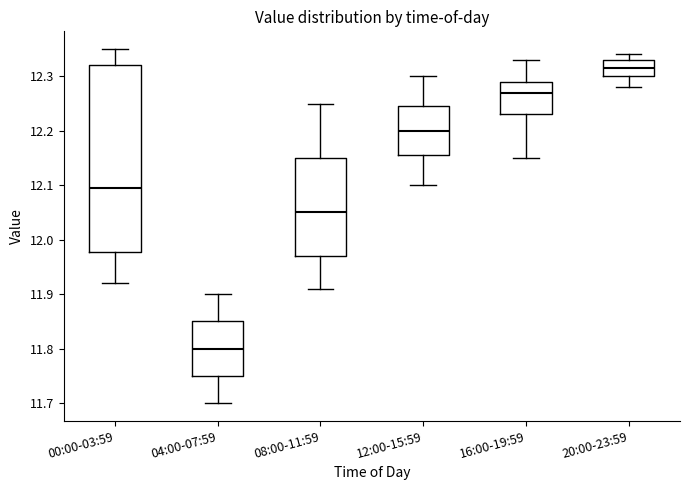

Where does the upper whisker of the box for 08:00-11:59 end on the y-axis? The values are not printed on the chart, so give them approximately, as read against the axis.

12.25